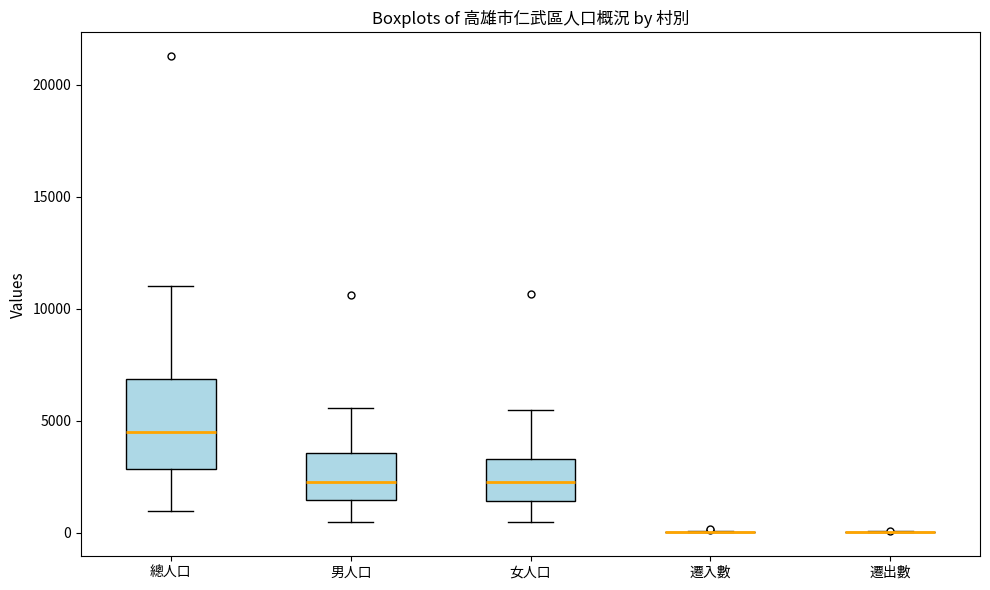

Reading left to right, read every box against the y-axis: the position of its median line, the range the box covers, and the ends of its whiskers. The values are not printed on the chart, so give them approximately, as read against the axis.

總人口: median 4500, box 3000 to 7000, whiskers 1000 to 11000
男人口: median 2000, box 1500 to 3500, whiskers 500 to 5500
女人口: median 2500, box 1500 to 3500, whiskers 500 to 5500
遷入數: box collapsed to a line at 0, whiskers 0 to 0
遷出數: box collapsed to a line at 0, whiskers 0 to 0